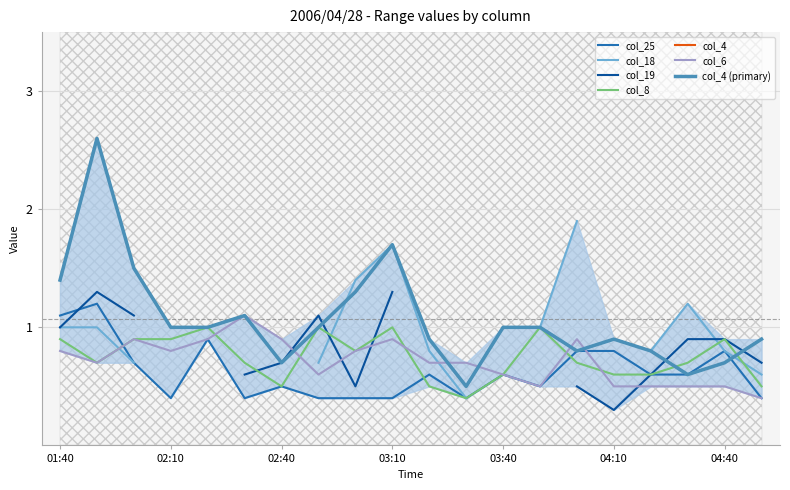

The col_25 series shows 0.2 at 03:10. True or false?

False